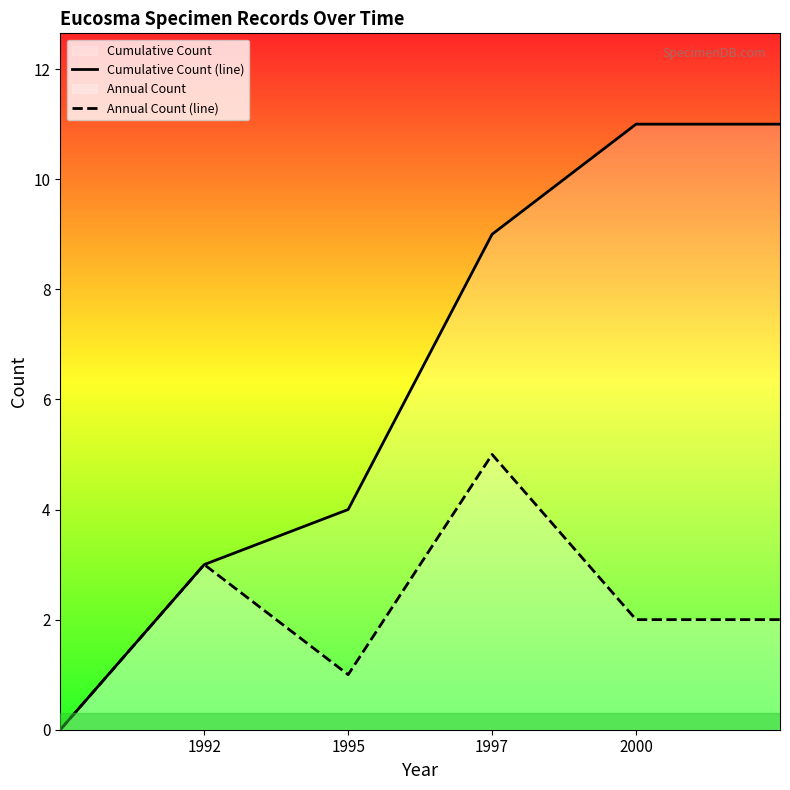

Which series has the widest spread of values?

Cumulative Count (line)